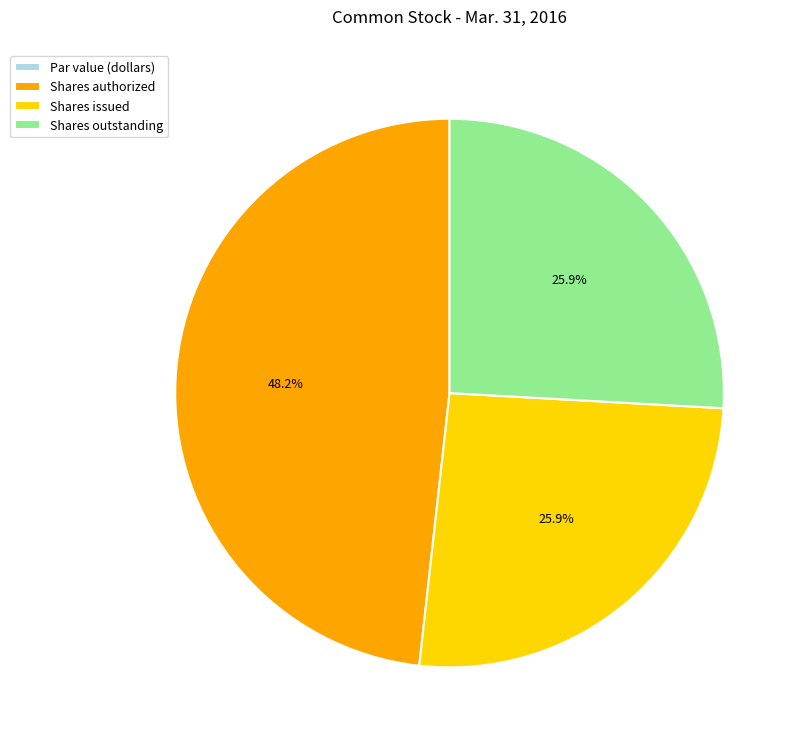

To the nearest percent, what is the difference between the largest and smallest slice percentages?

48%